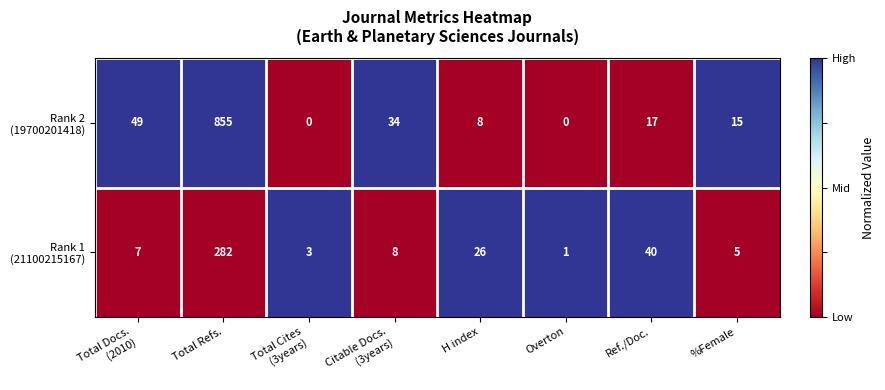

Which category has the highest value across all series?

Total Refs.